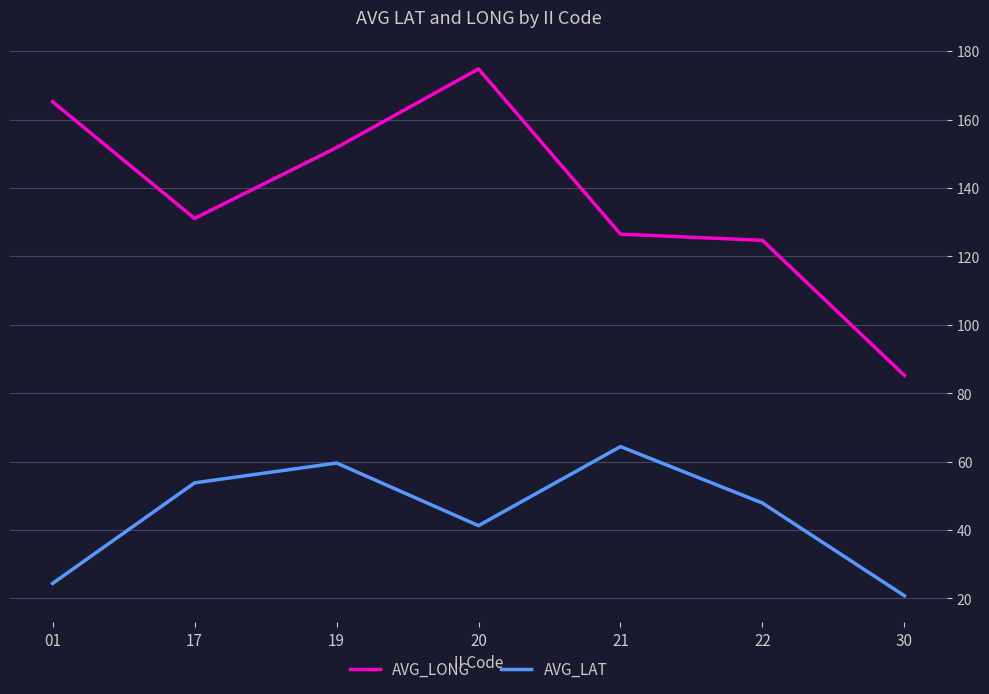

Does the chart have visible grid lines?

Yes